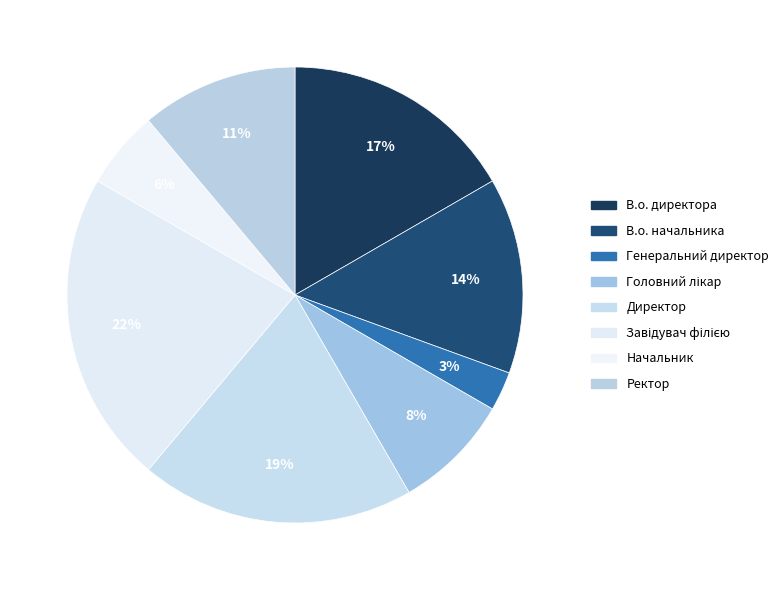

How many slices are in this pie chart?

8